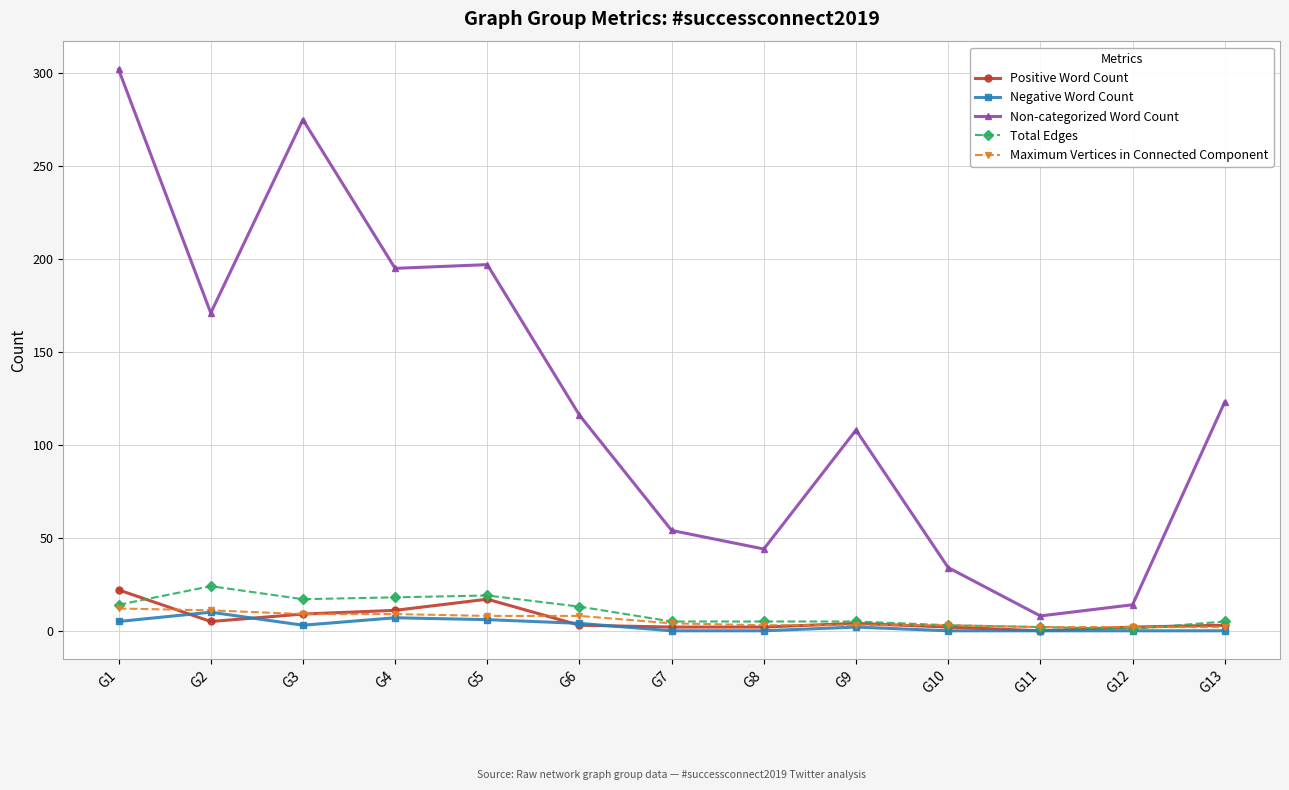

The value of Maximum Vertices in Connected Component at G6 is 8. True or false?

True